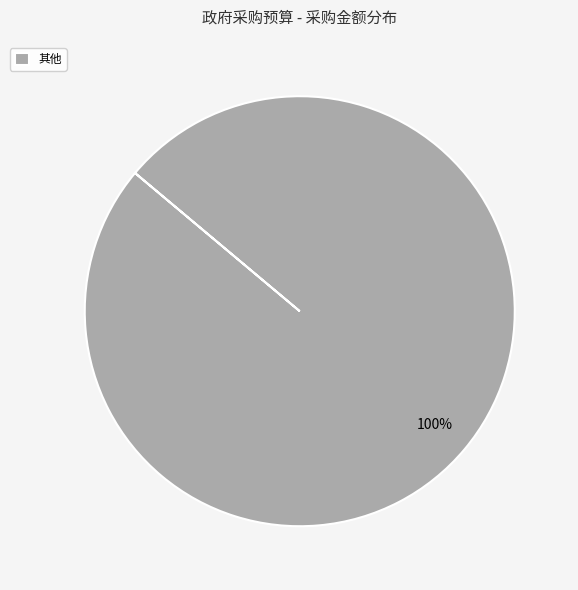

To the nearest percent, what percentage of the pie is 其他?

100%